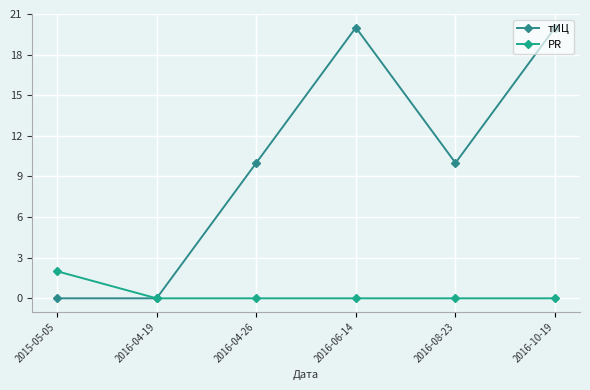

Which series changed the most between 2016-04-19 and 2016-06-14?

тИЦ